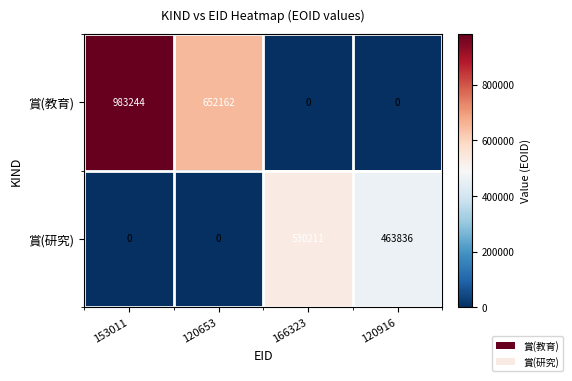

What is the average value of the 賞(教育) series?

408852